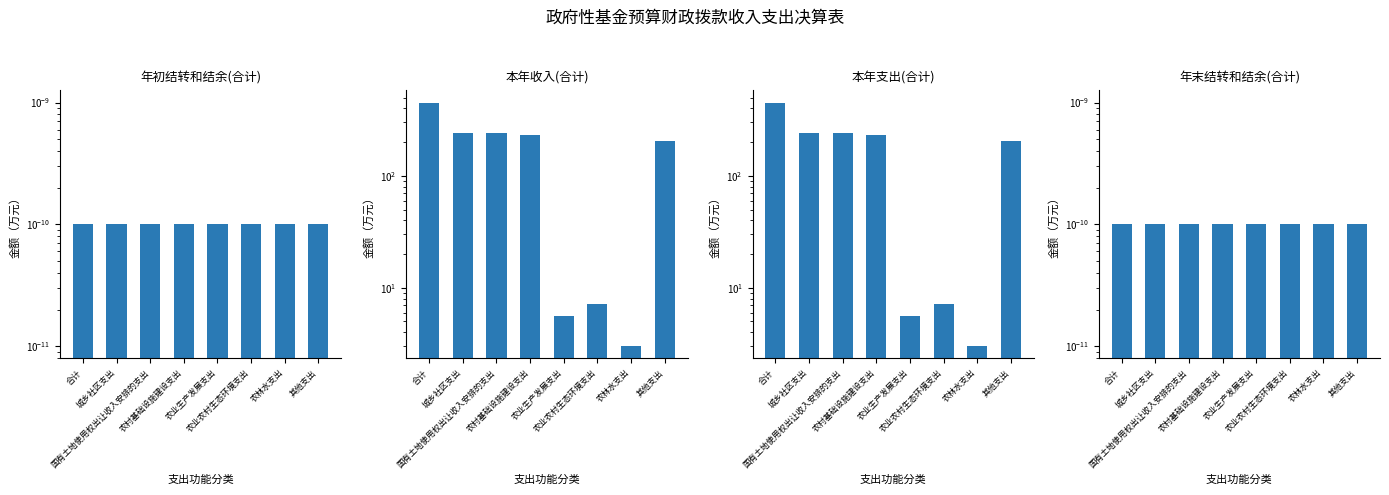

What is the lowest value of the 本年支出(合计) series?

3.0